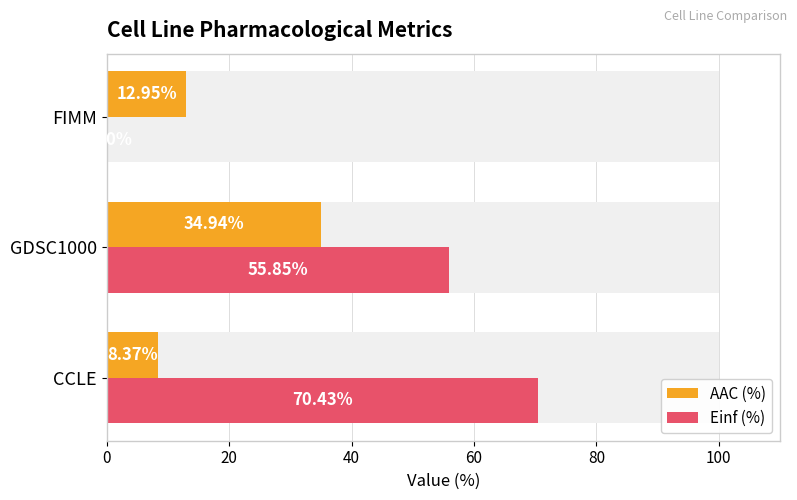

True or false: Einf (%) has a value of 25.1 at GDSC1000.

False